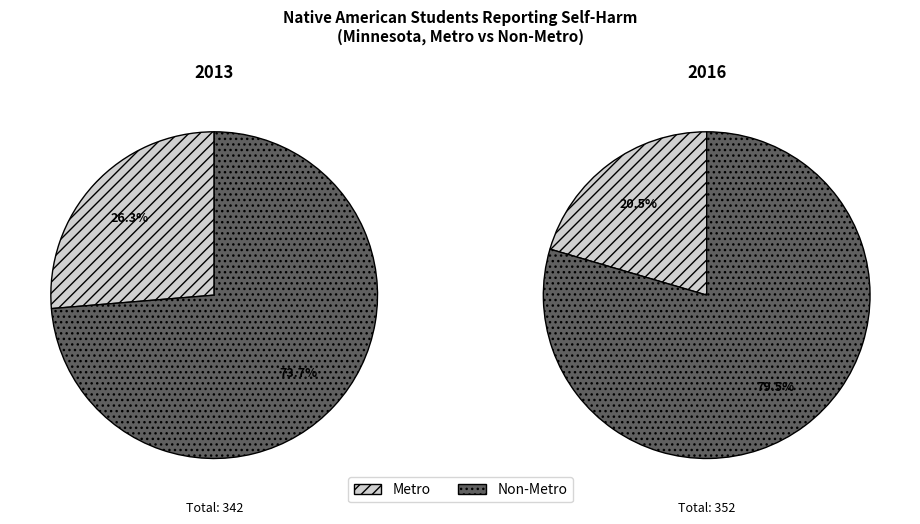

To the nearest percent, what percentage of the pie is Metro?

26%